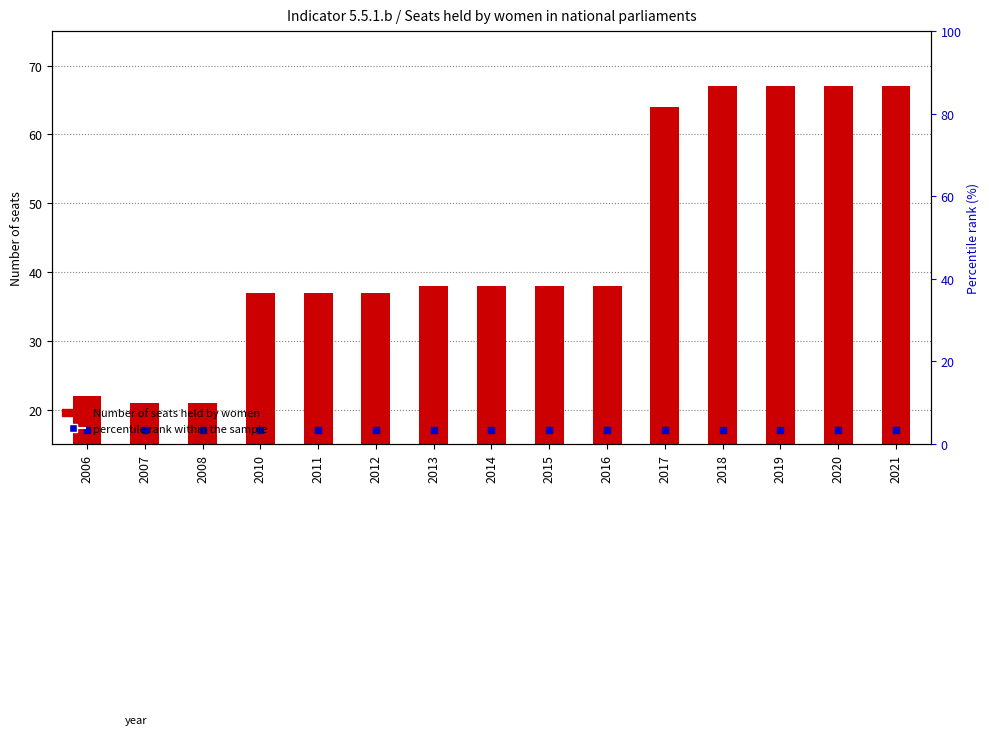

Which series reaches the maximum Y coordinate?

Number of seats held by women